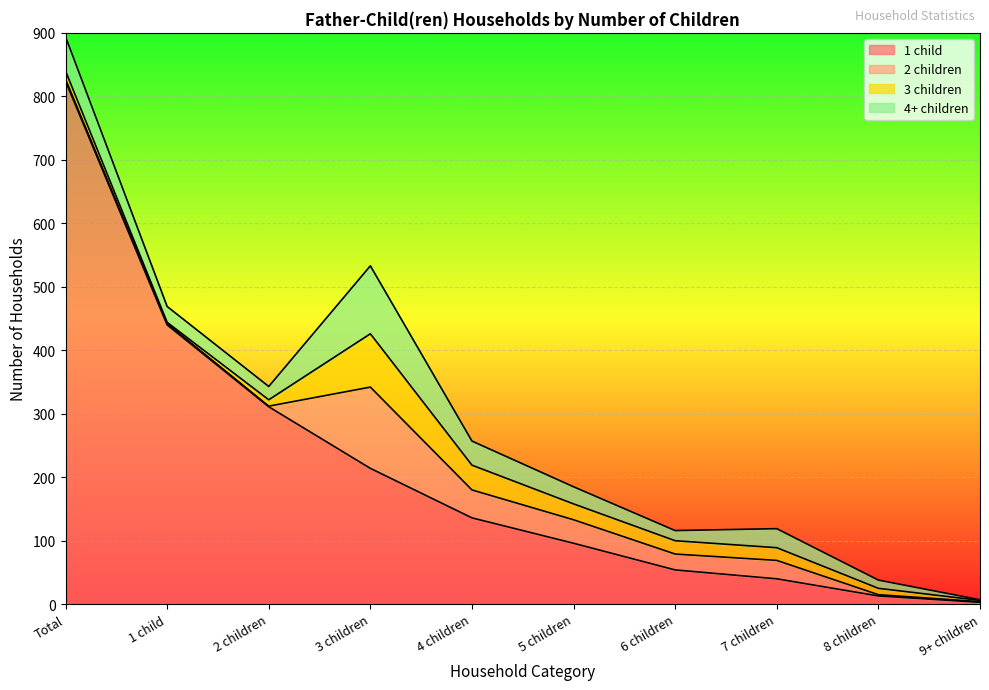

What is the label of the 3rd point from the left?

2 children